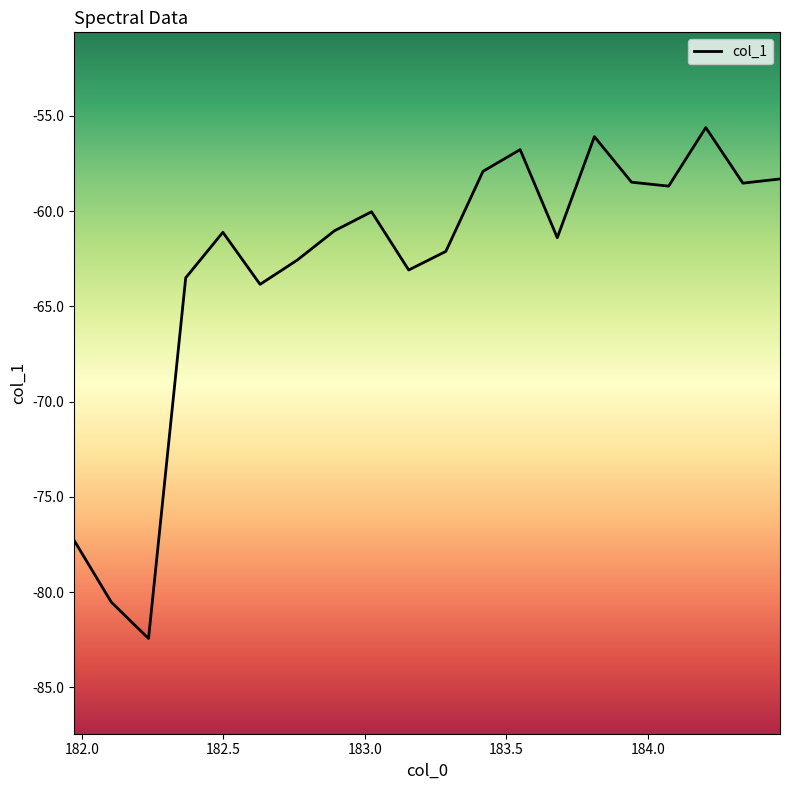

What is the difference between the maximum and minimum values?

26.8